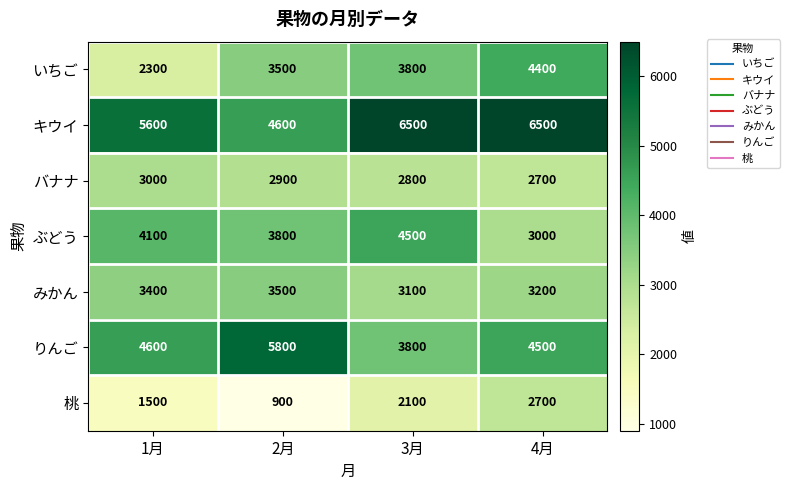

Count the ぶどう values in the range 3800 to 4500.

3